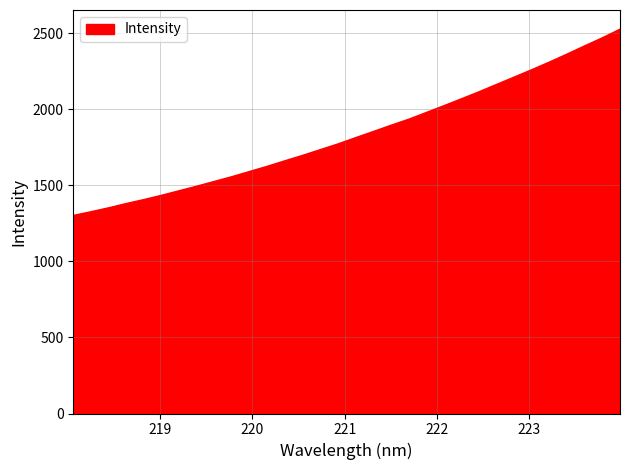

What is the greatest value displayed?

2527.8